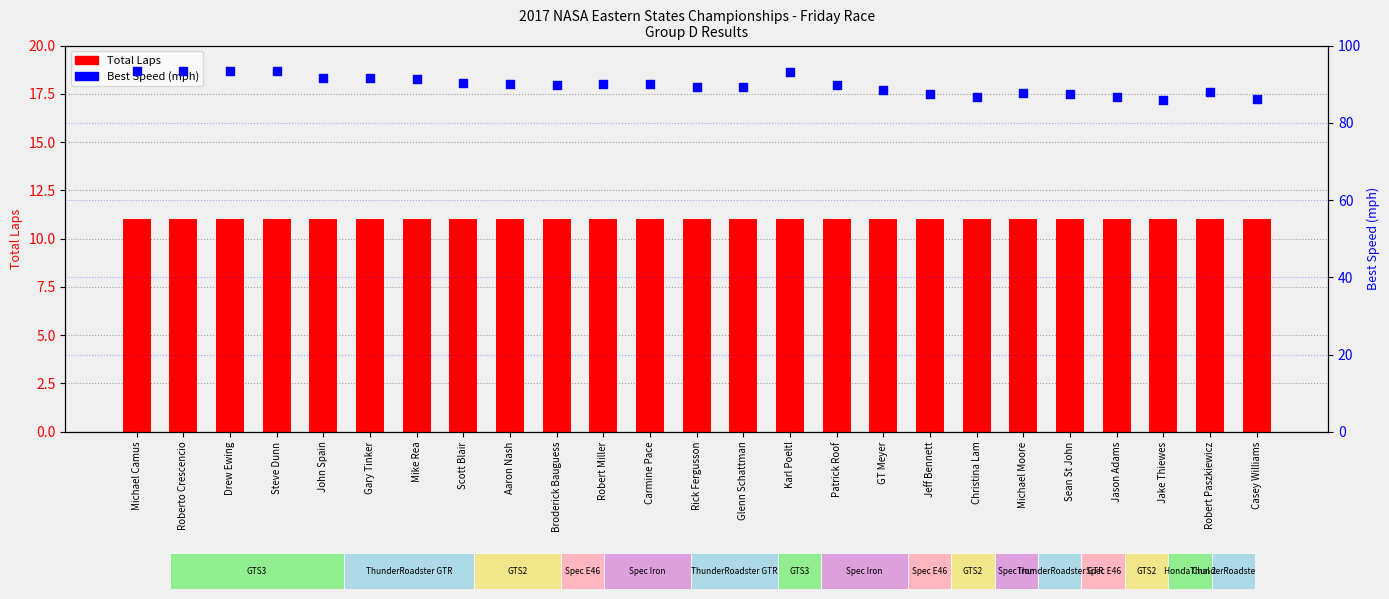

Which series reaches the maximum Y coordinate?

Best Speed (mph)